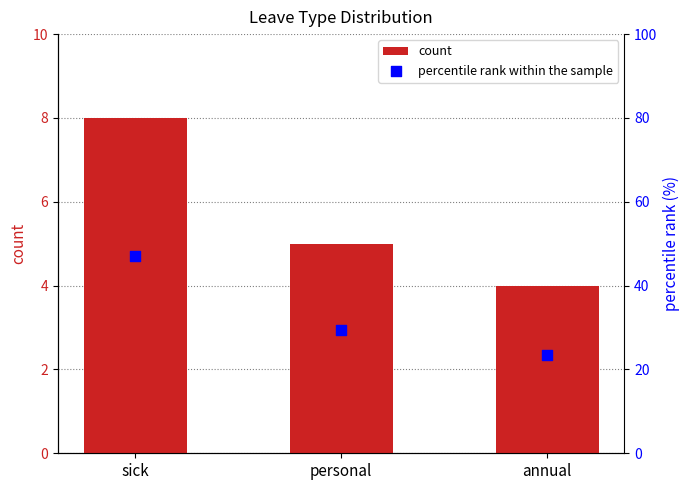

Which series has the largest total across all categories?

percentile rank within the sample